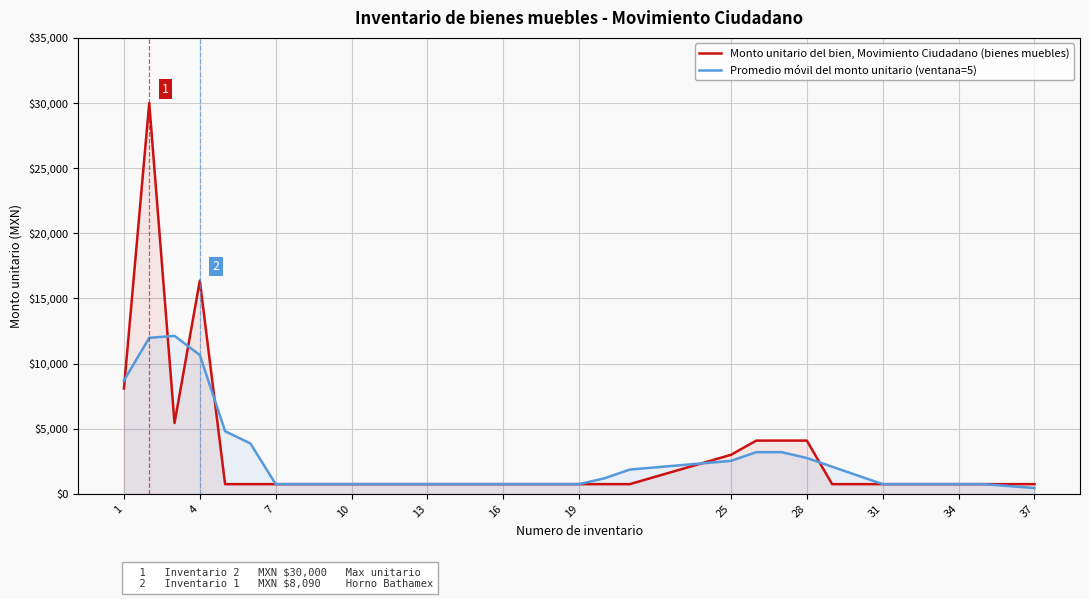

What is the greatest value displayed?

30000.0